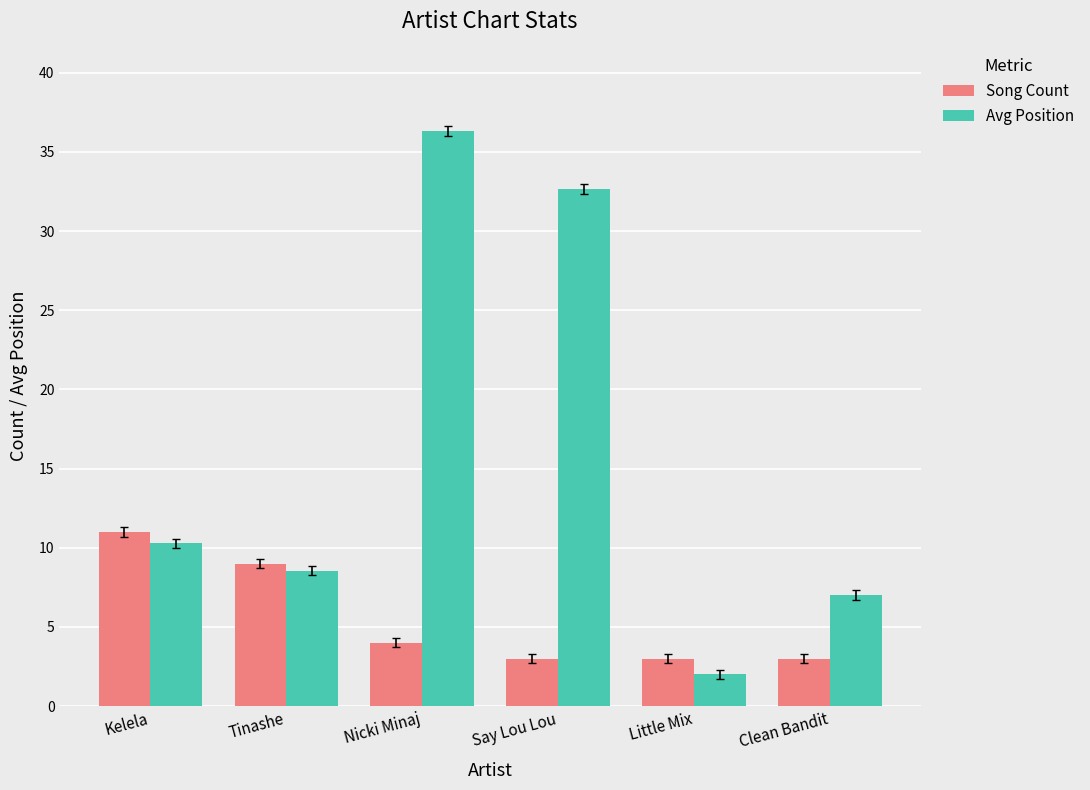

At which label does Song Count reach its peak?

Kelela